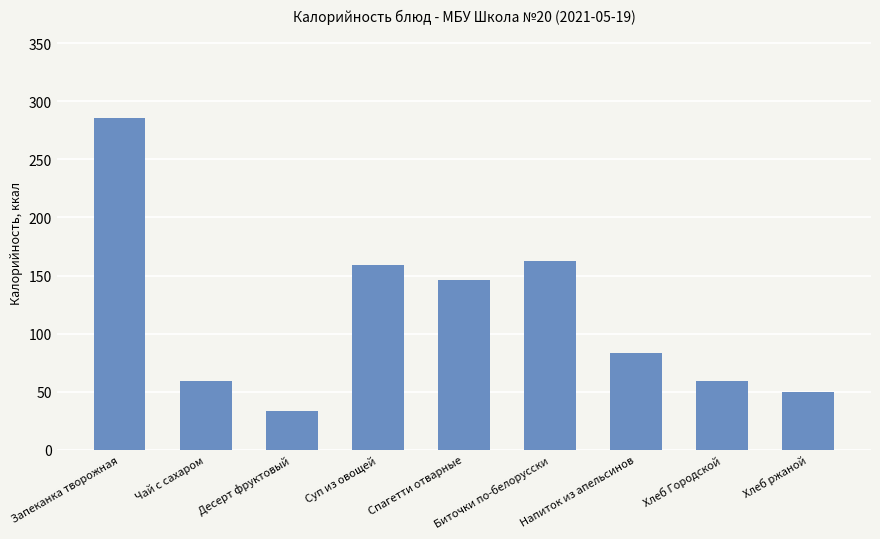

The value at Чай с сахаром is 58.9. True or false?

True